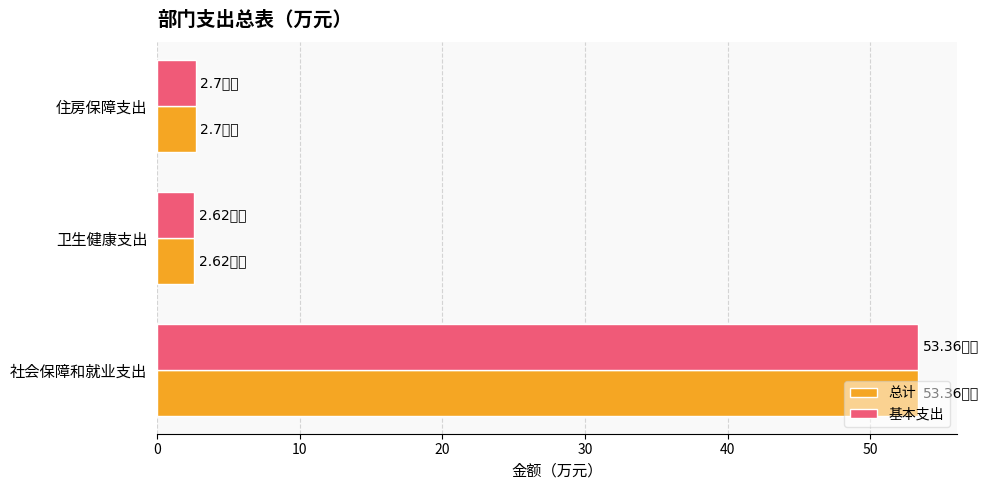

At how many categories does at least one series exceed 43?

1